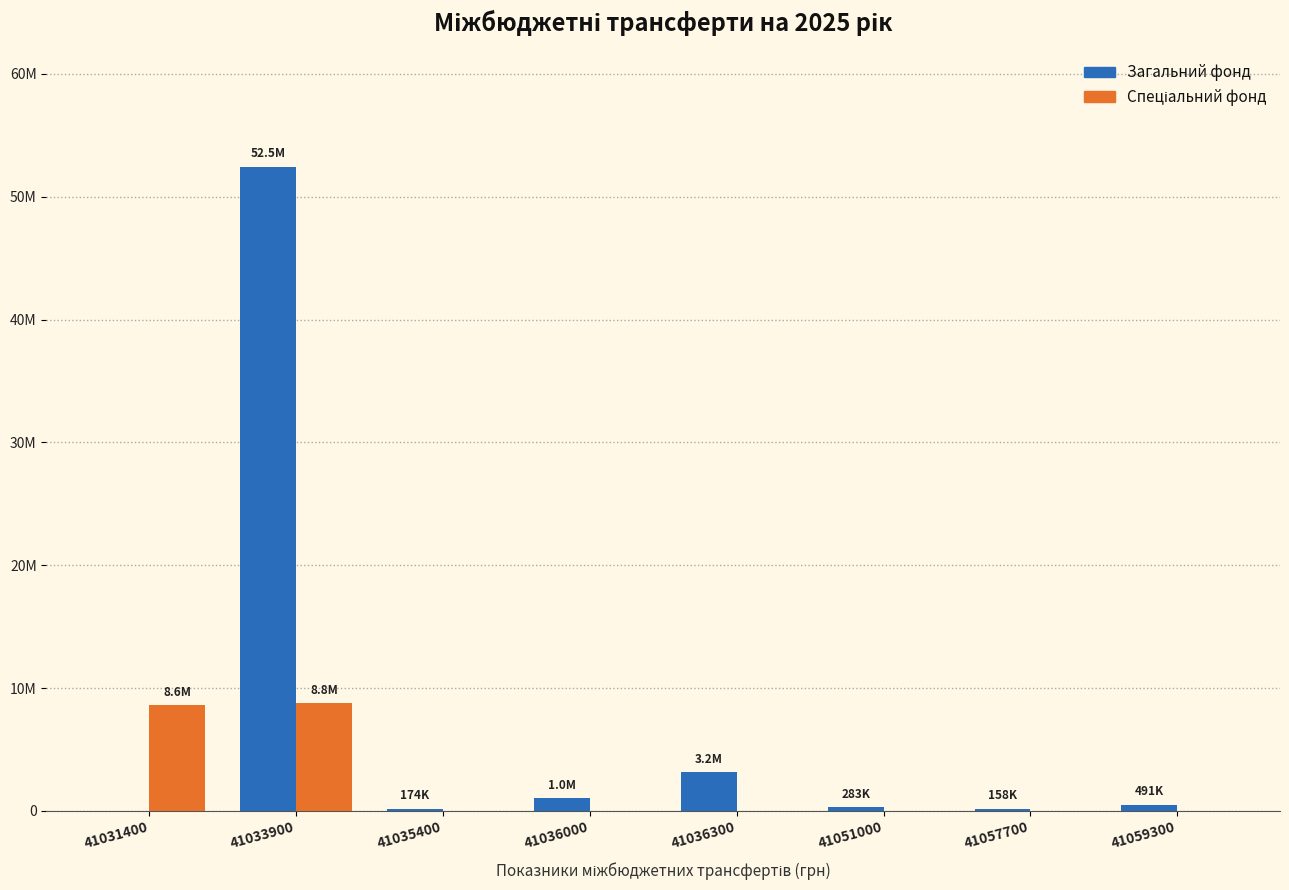

What is the greatest value displayed?

52460600